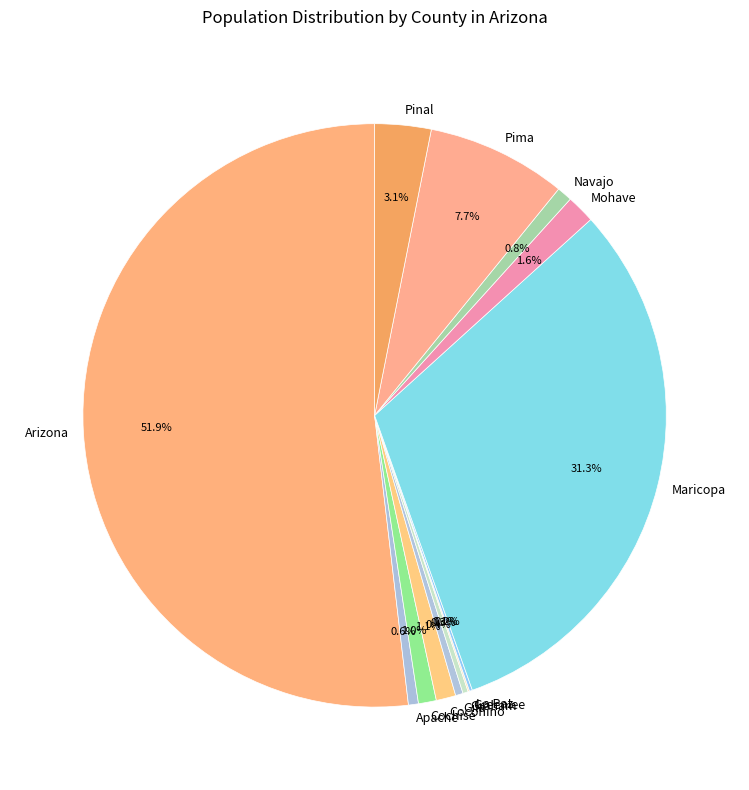

How much of the chart is everything except Apache?

99.4%